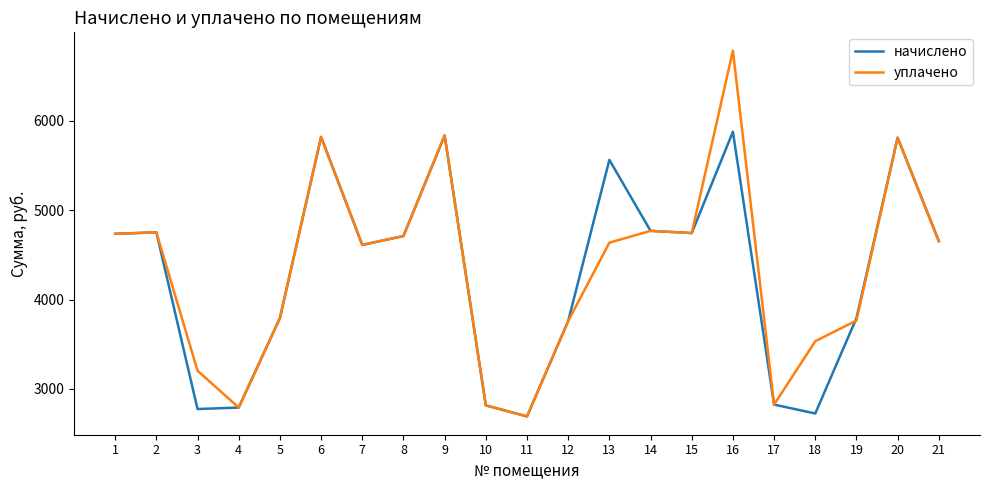

At how many categories does at least one series exceed 6492?

1